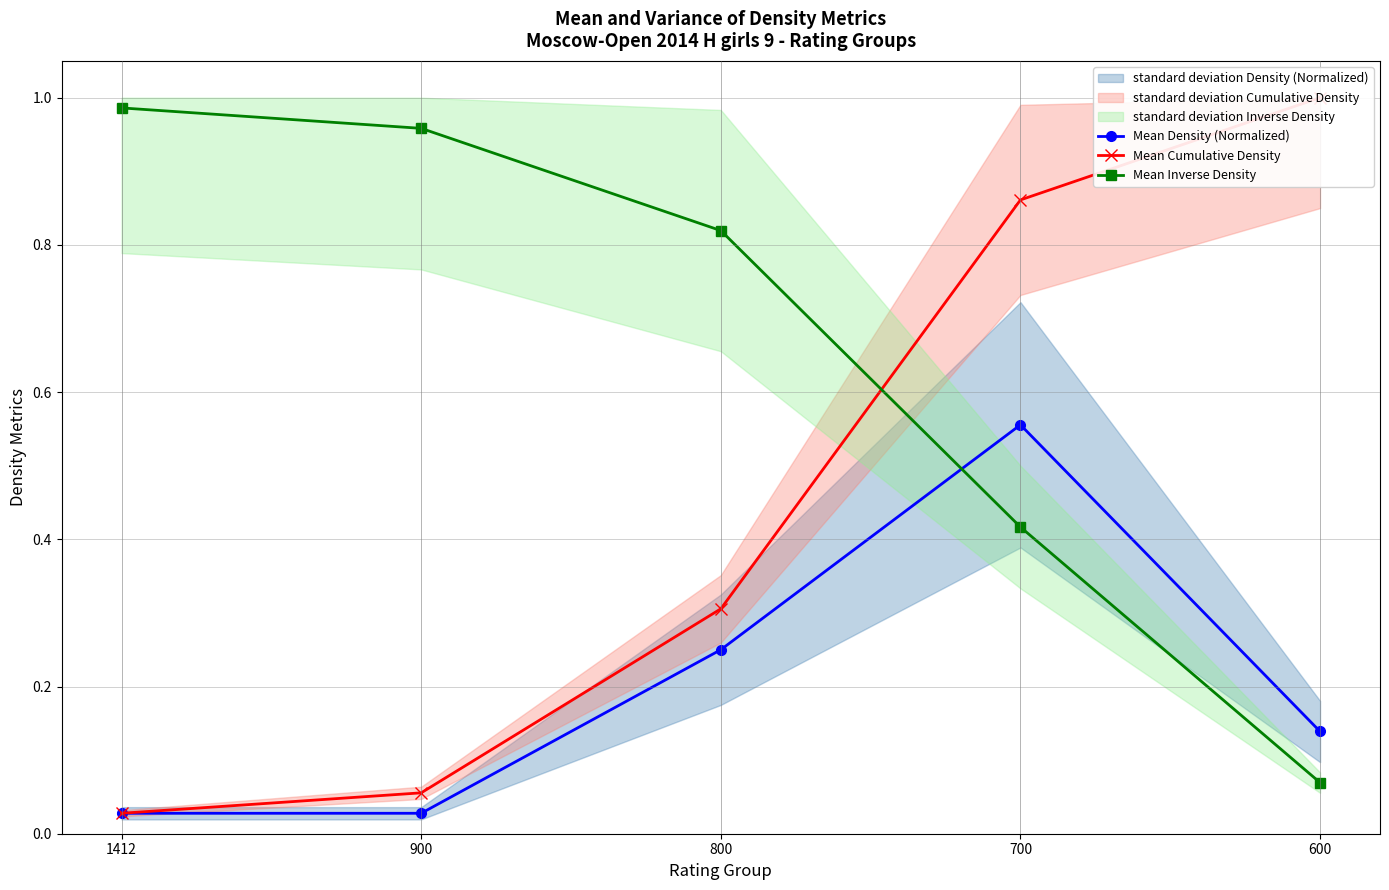

How many lines are shown in the chart?

3